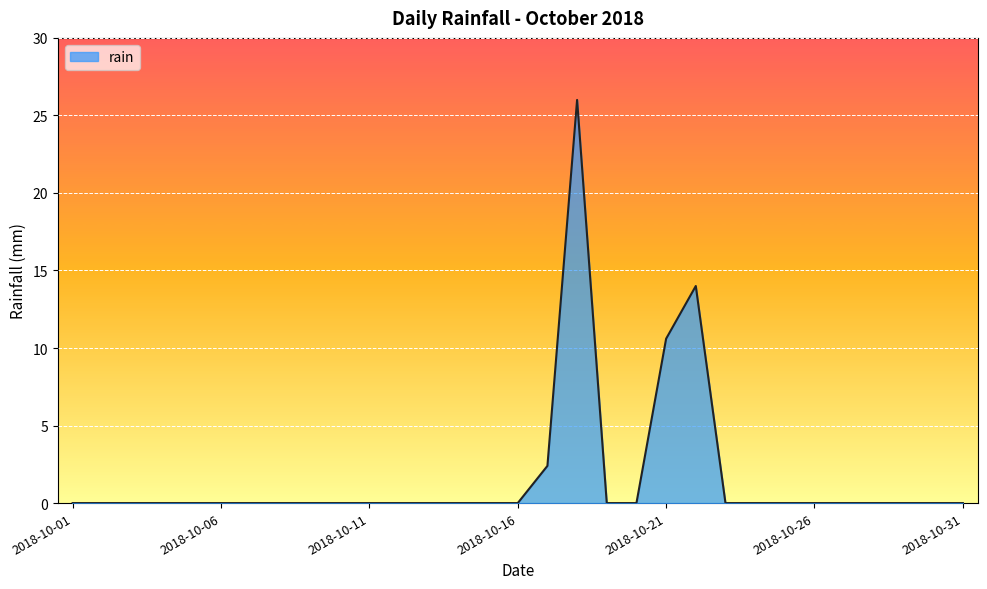

What is the average value?

1.7